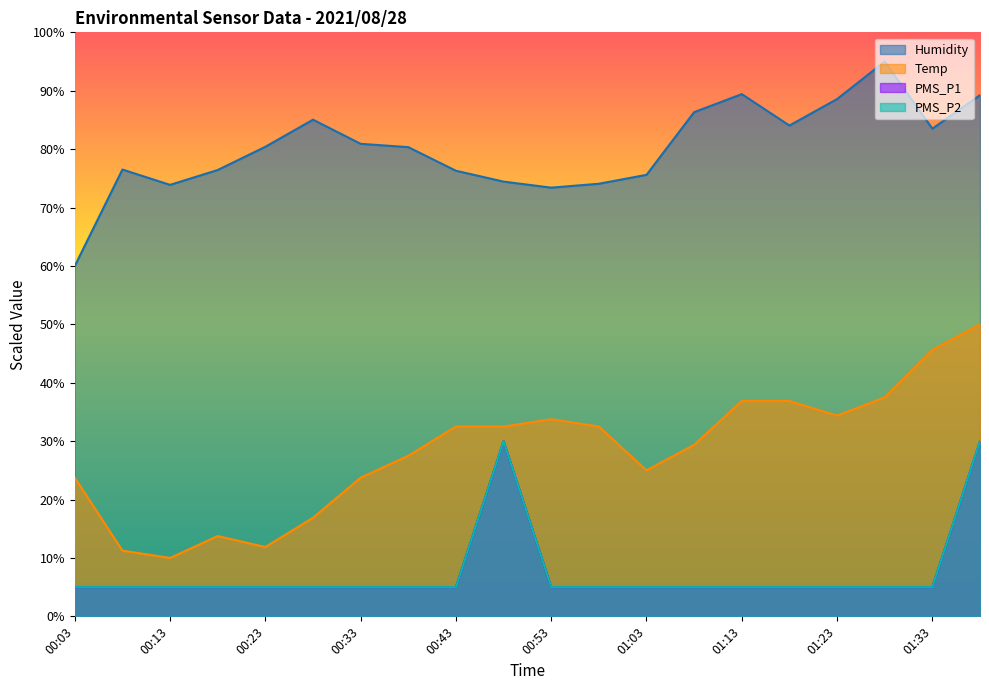

What is the label of the 13th point from the right?

00:38